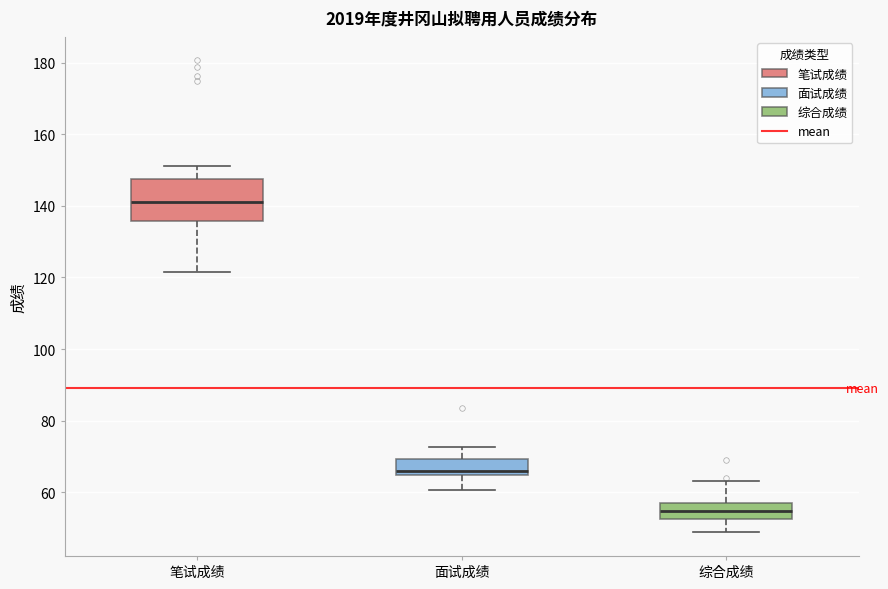

Where is the lower edge of the box for 面试成绩 on the y-axis? The values are not printed on the chart, so give them approximately, as read against the axis.

64